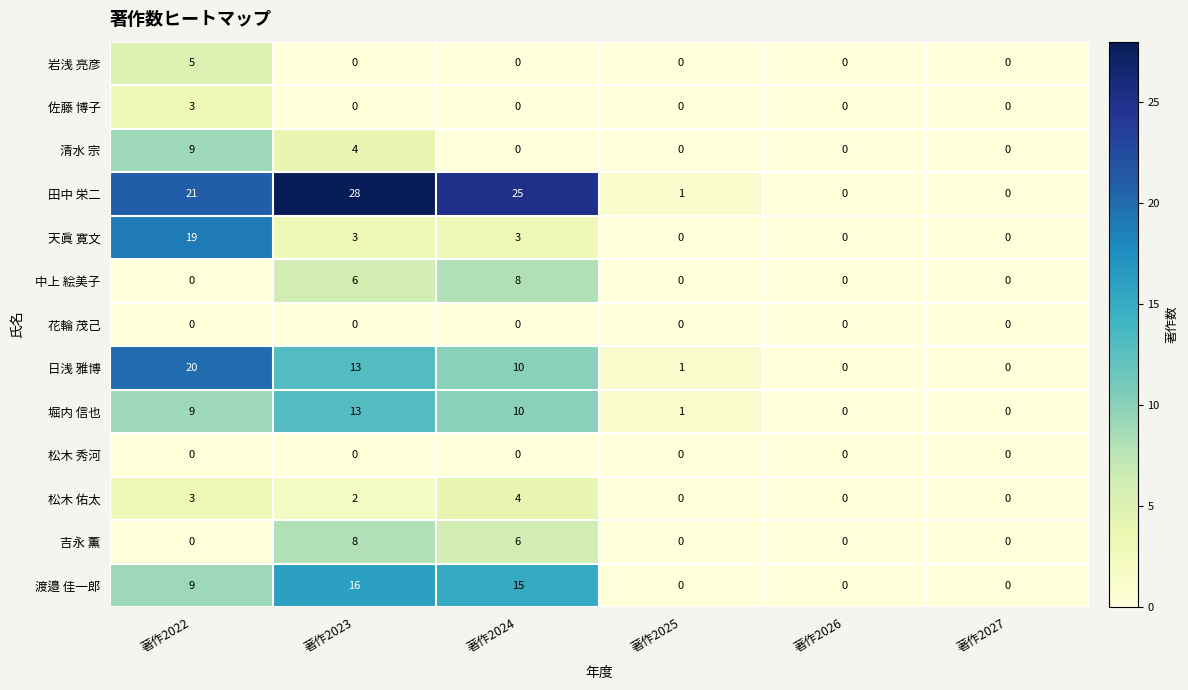

At which label is 清水 宗 closest to 4?

著作2023